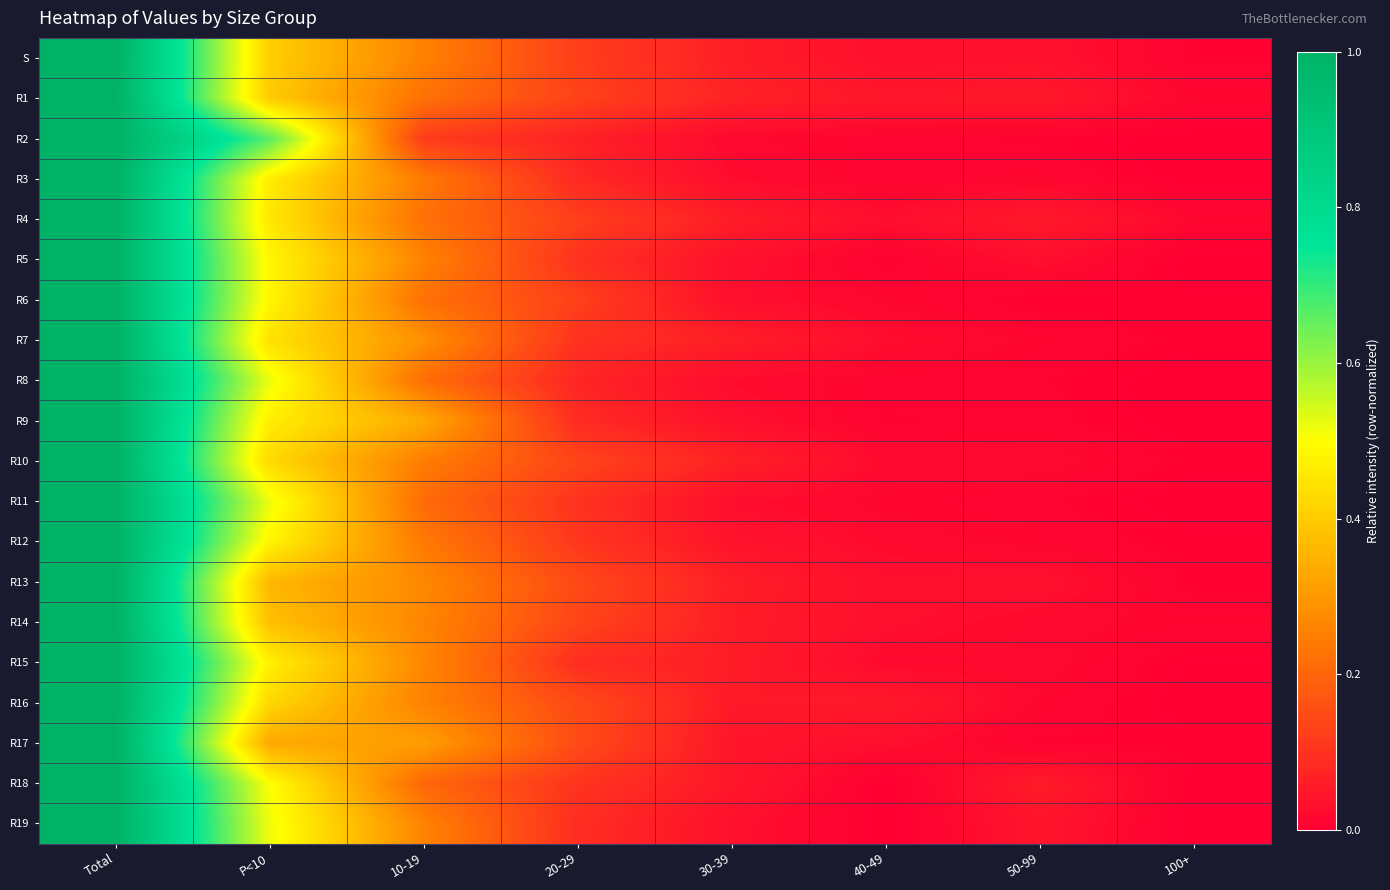

What is the total value across all series at 20-29?

2.2